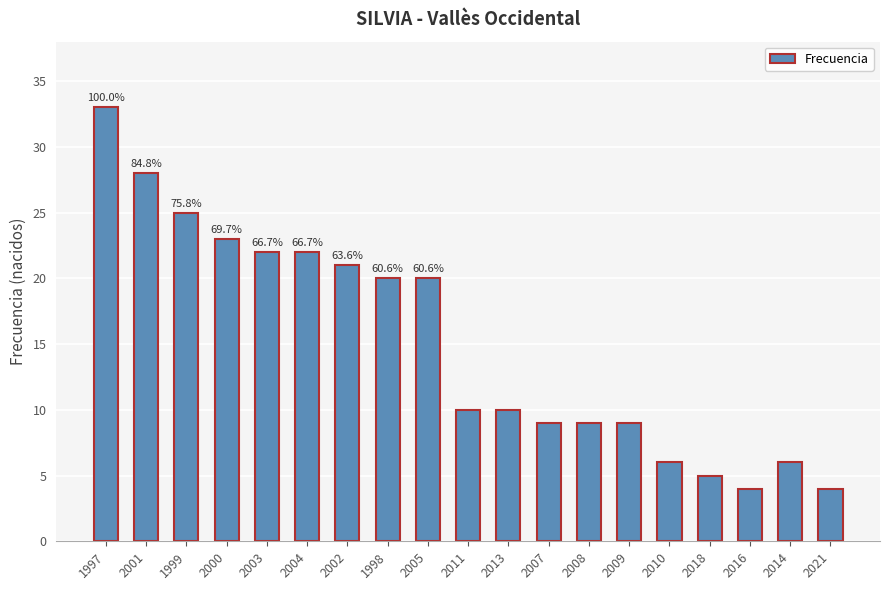

Reading left to right, transcribe all the data shown in this chart.

33	28	25	23	22	22	21	20	20	10	10	9	9	9	6	5	4	6	4